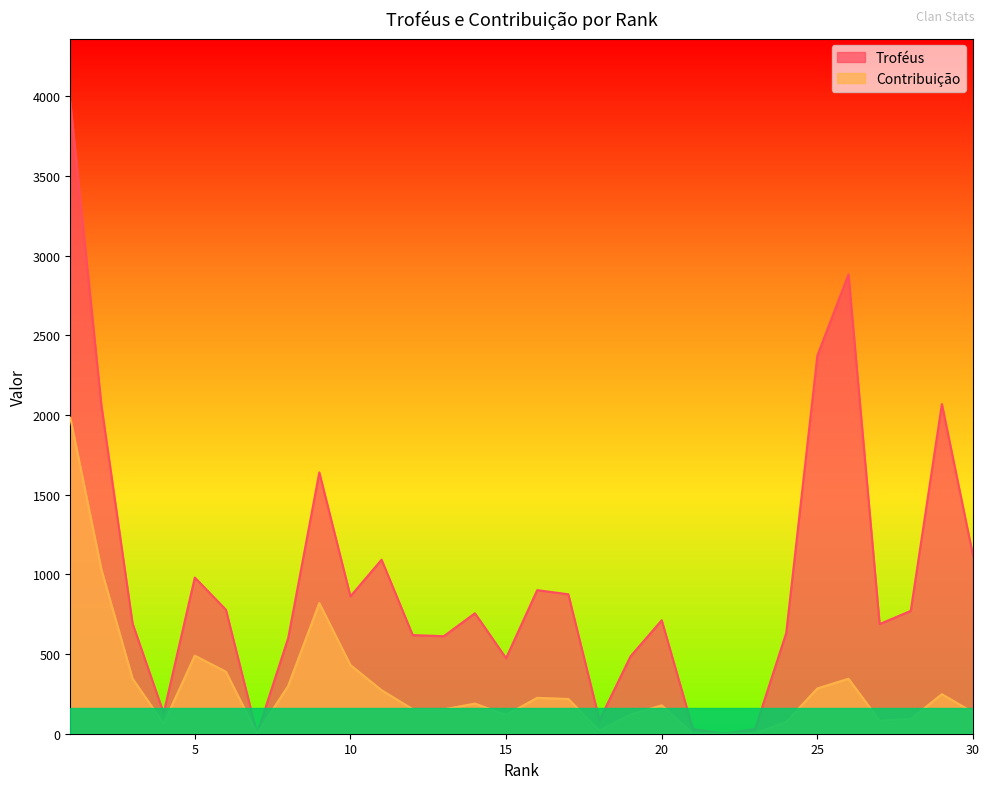

Which series has the widest spread of values?

Troféus